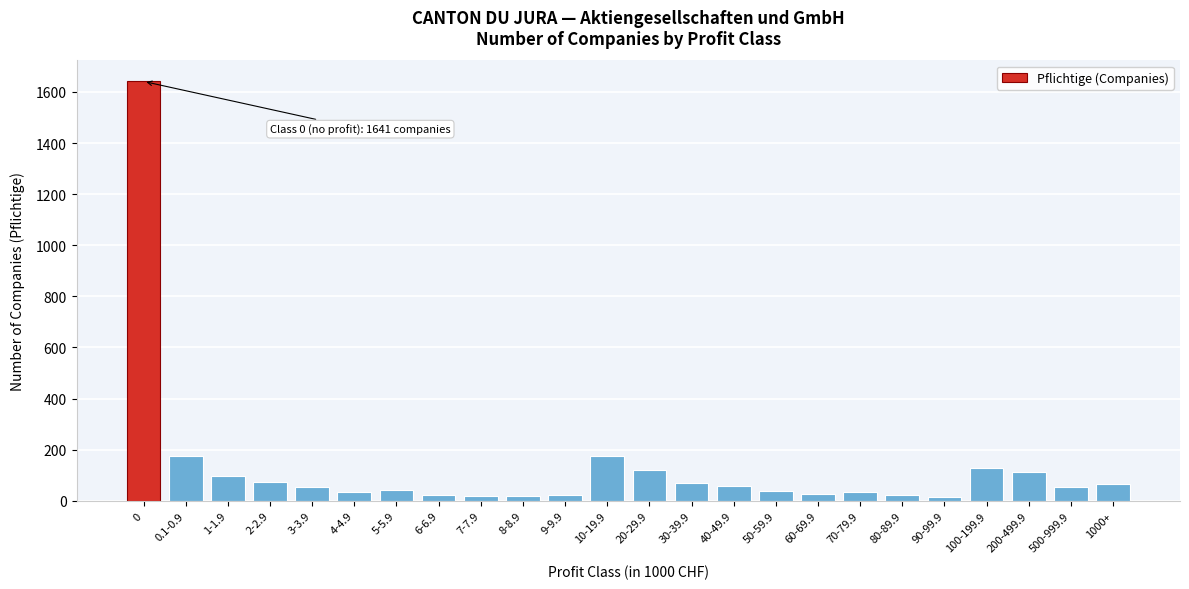

What is the greatest value displayed?

1641